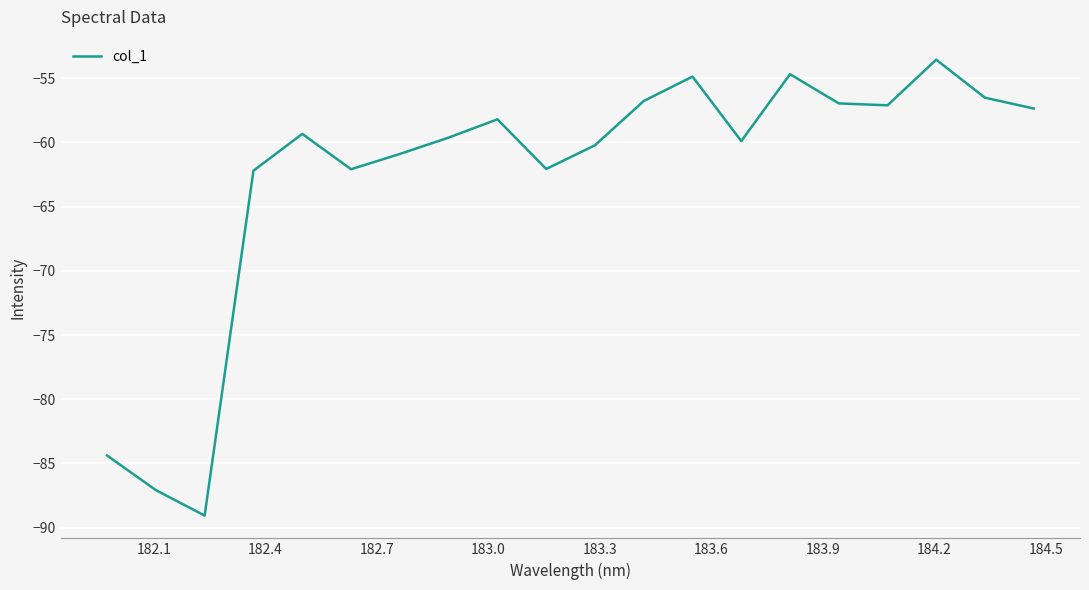

What is the difference between the maximum and minimum values?

35.5